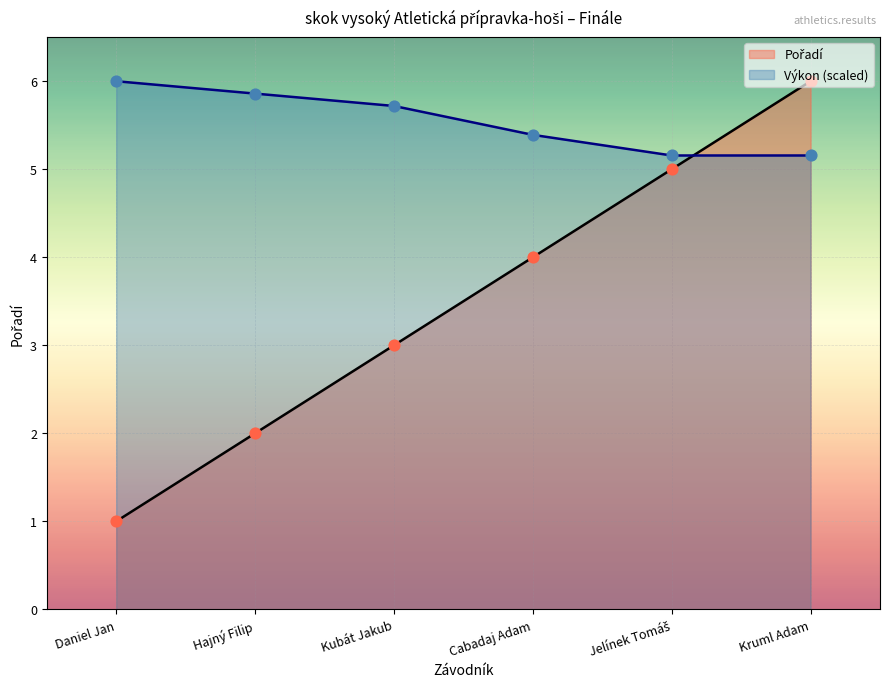

Which series has the largest total across all categories?

Výkon (scaled)